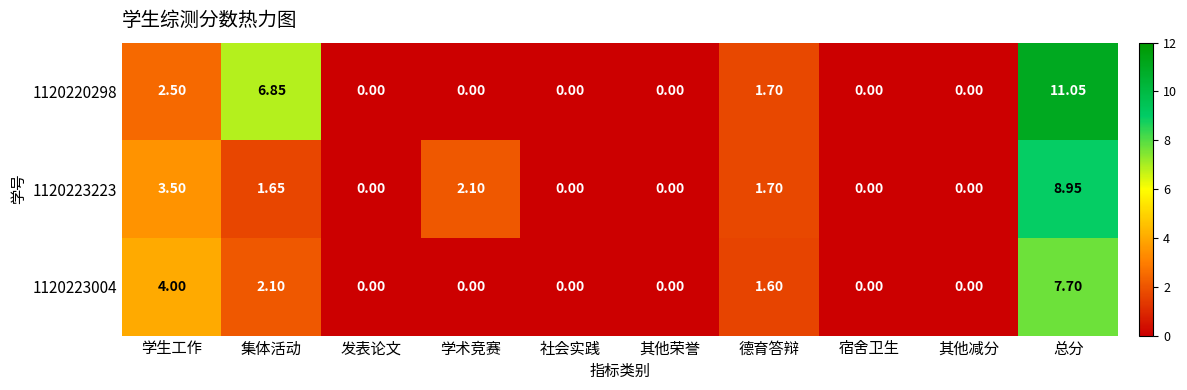

Which category has the highest value in the 1120223004 series?

总分